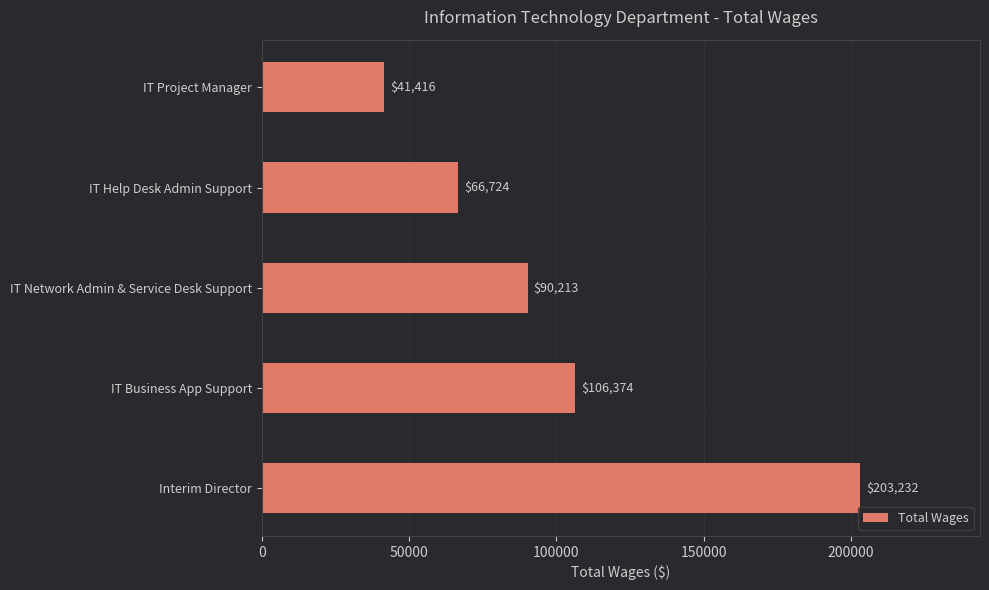

Rank the categories by value from highest to lowest.

Interim Director, IT Business App Support, IT Network Admin & Service Desk Support, IT Help Desk Admin Support, IT Project Manager